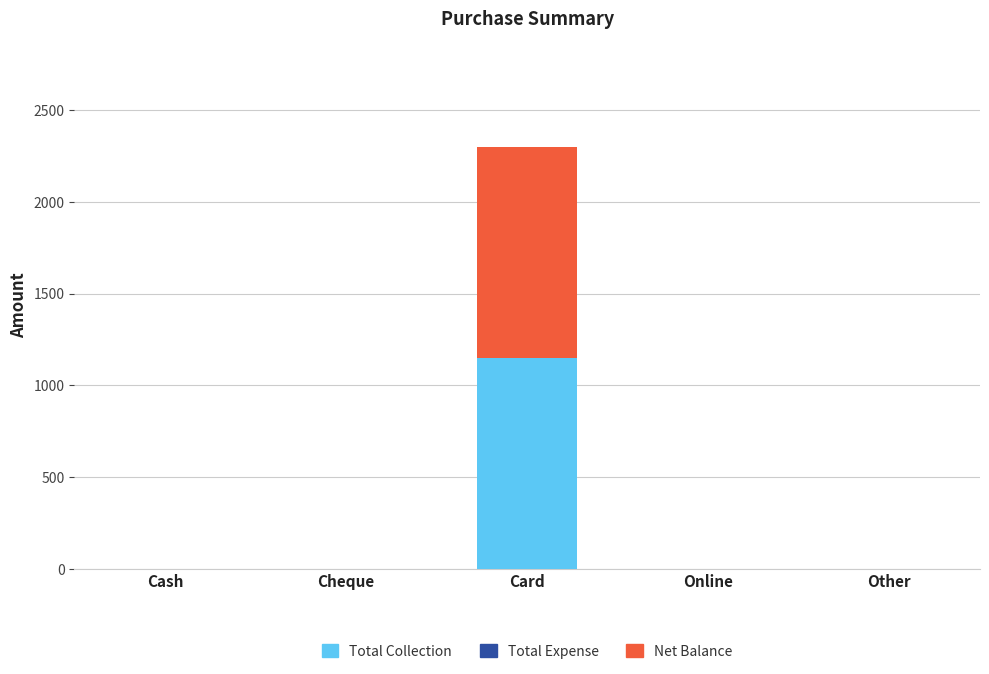

What is the highest value of the Total Collection series?

1150